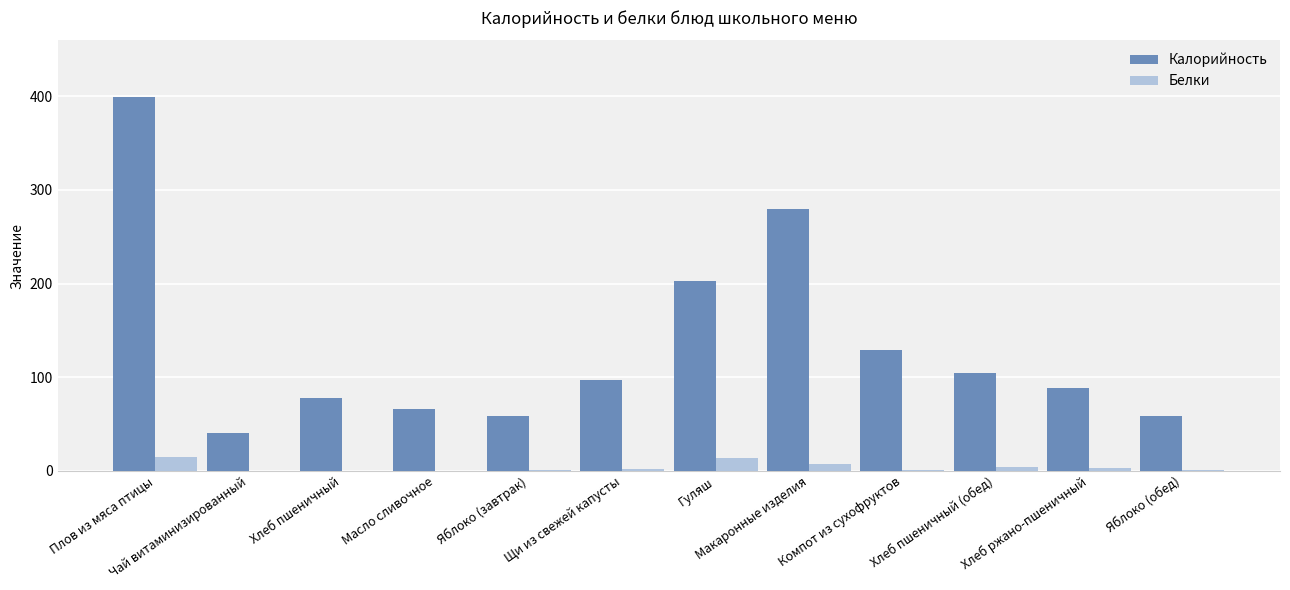

Between Масло сливочное and Гуляш, which series saw the biggest shift?

Калорийность